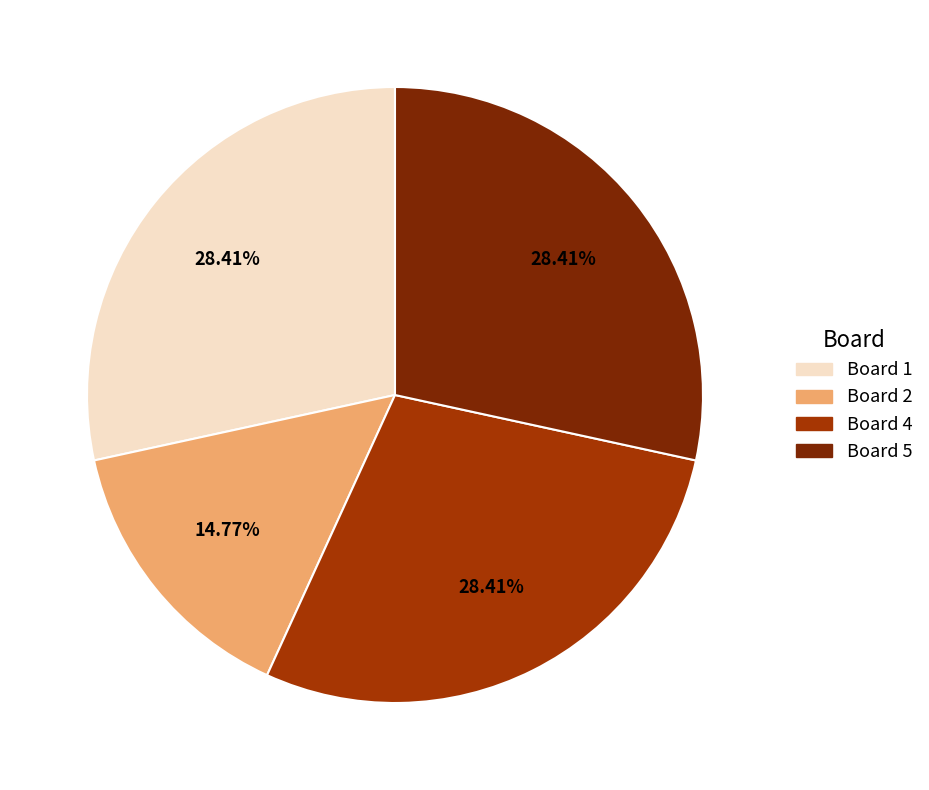

How many slices are in this pie chart?

4